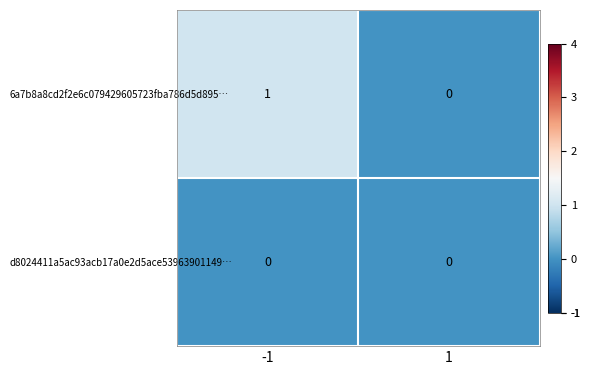

List the series in order of their overall mean, lowest first.

d8024411a5ac93acb17a0e2d5ace53963901149…, 6a7b8a8cd2f2e6c079429605723fba786d5d895…